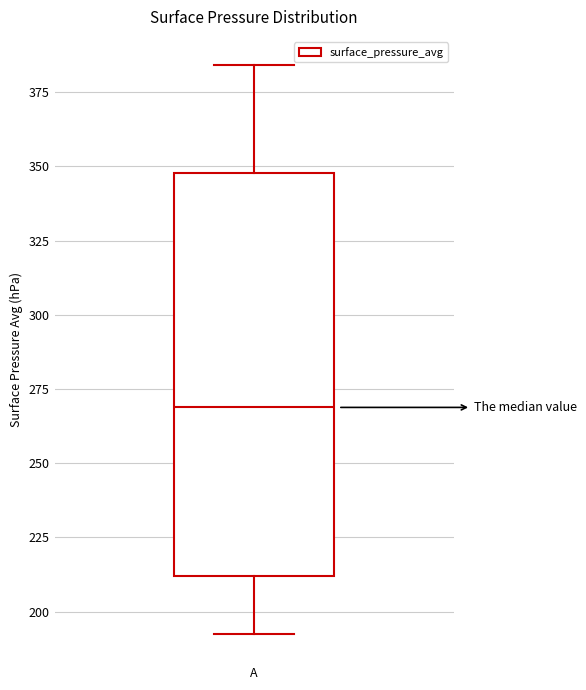

Read this box plot against the y-axis: the position of the median line, the range covered by the box, and the ends of both whiskers. The values are not printed on the chart, so give them approximately, as read against the axis.

median 270, box 210 to 350, whiskers 195 to 385